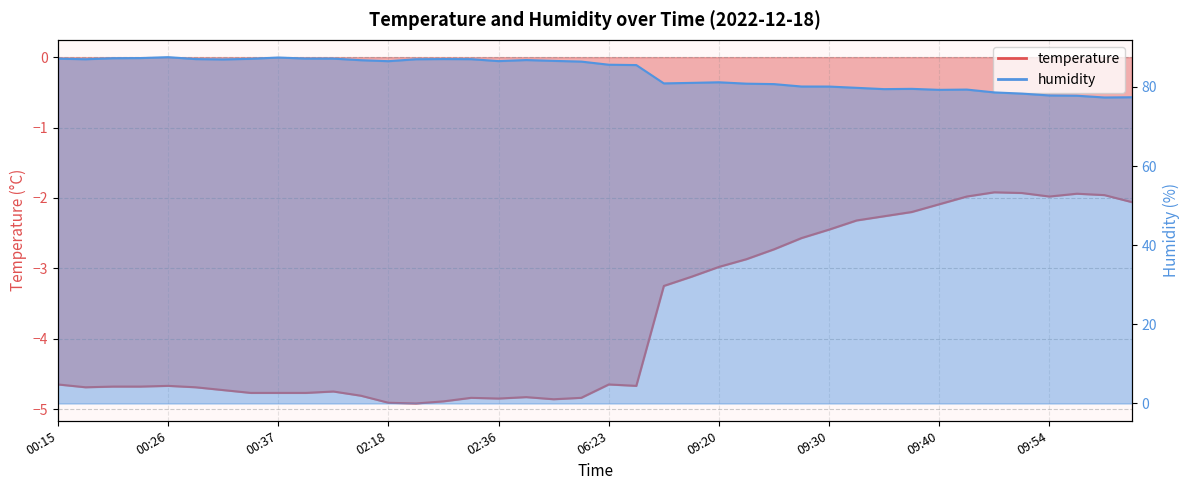

Is it true that temperature equals -7.9 at 00:23?

False